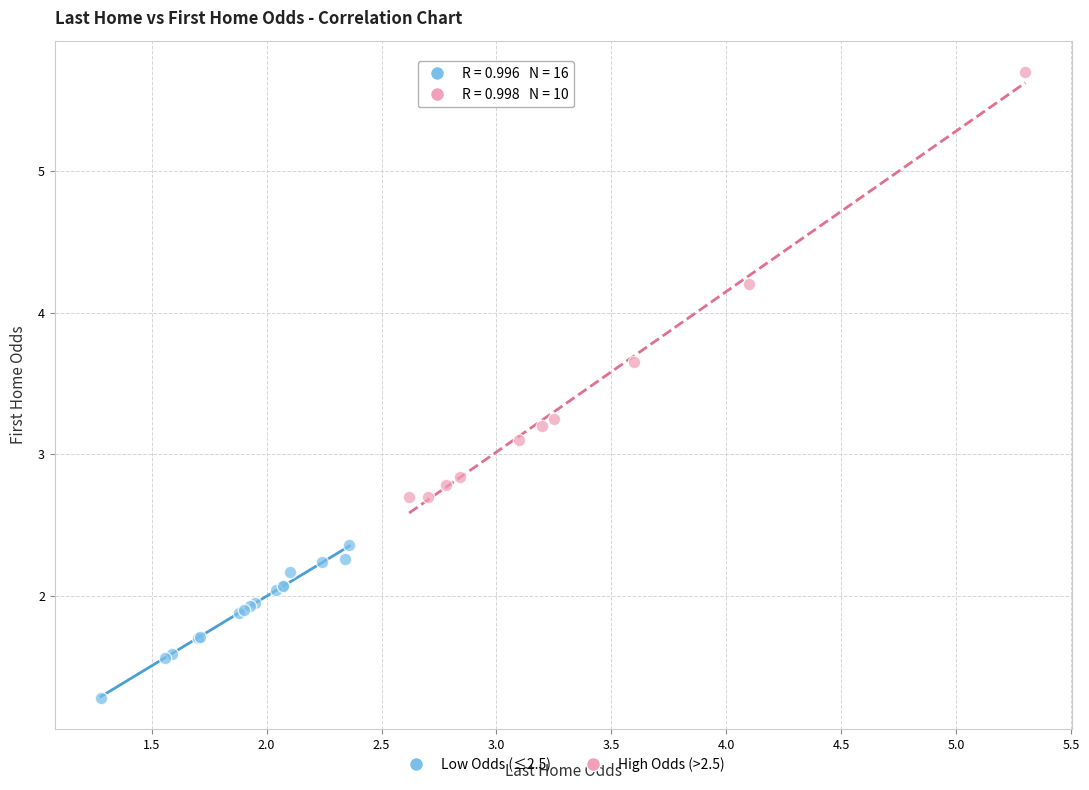

Which series has the largest Y range (max minus min)?

High Odds (>2.5)